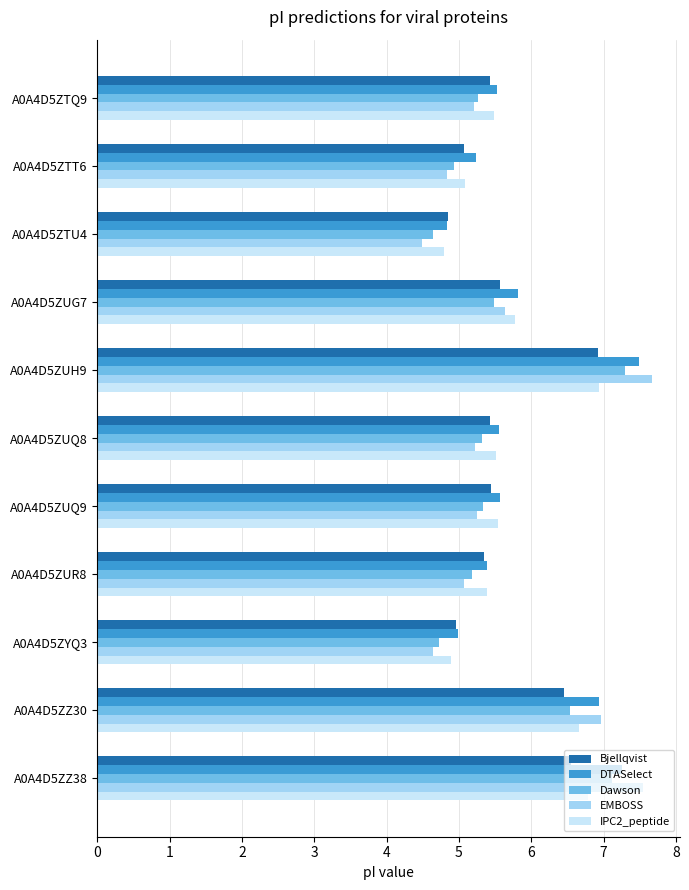

What is the minimum value shown in the chart?

4.5